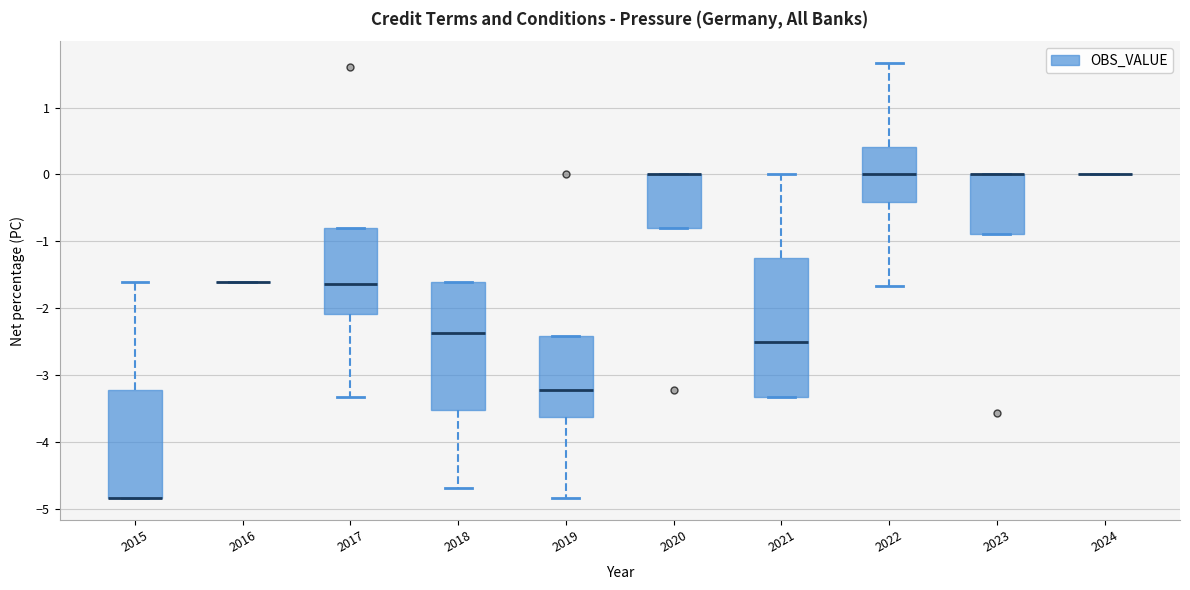

Reading left to right, transcribe this box plot: for each box, give where its median line is, the range the box spans, and where its two whiskers end, as read against the y-axis. The values are not printed on the chart, so give them approximately, as read against the axis.

2015: median -4.8 (drawn on the box's lower edge), box -4.8 to -3.2, whiskers -4.8 to -1.6
2016: box collapsed to a line at -1.6, whiskers -1.6 to -1.6
2017: median -1.6, box -2.1 to -0.8, whiskers -3.3 to -0.8
2018: median -2.4, box -3.5 to -1.6, whiskers -4.7 to -1.6
2019: median -3.2, box -3.6 to -2.4, whiskers -4.8 to -2.4
2020: median 0.0 (drawn on the box's upper edge), box -0.8 to 0.0, whiskers -0.8 to 0.0
2021: median -2.5, box -3.3 to -1.2, whiskers -3.3 to 0.0
2022: median 0.0, box -0.4 to 0.4, whiskers -1.7 to 1.7
2023: median 0.0 (drawn on the box's upper edge), box -0.9 to 0.0, whiskers -0.9 to 0.0
2024: box collapsed to a line at 0.0, whiskers 0.0 to 0.0